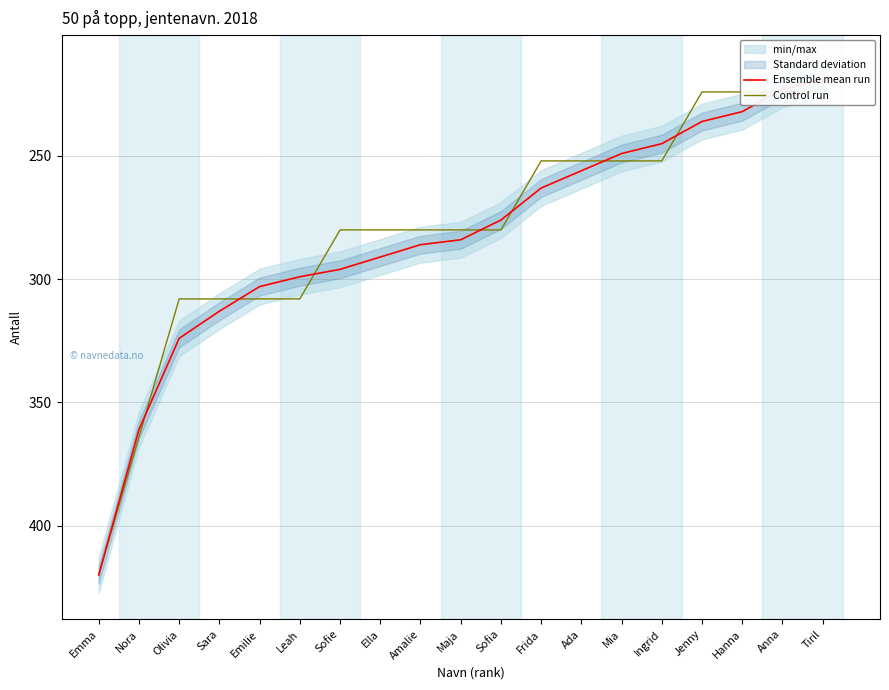

Count the number of data series in this chart.

2